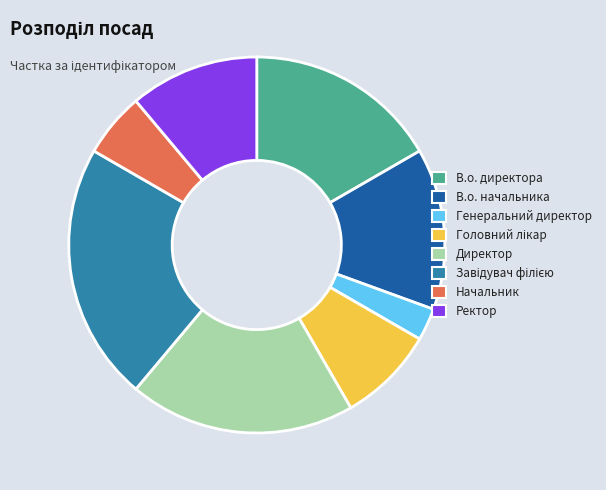

Do Начальник and В.о. директора together represent more than half of the pie?

No